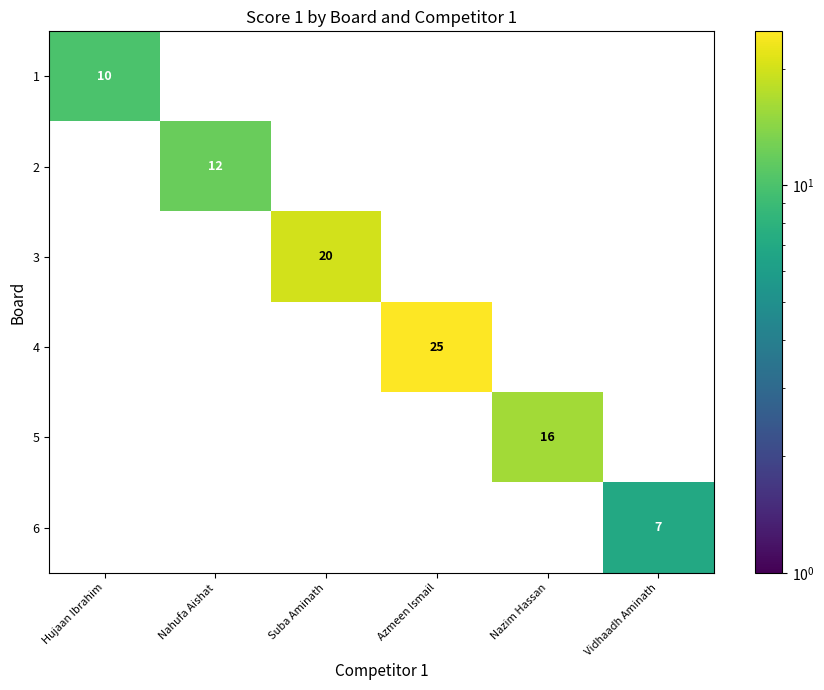

True or false: 4 has a value of 43 at Azmeen Ismail.

False